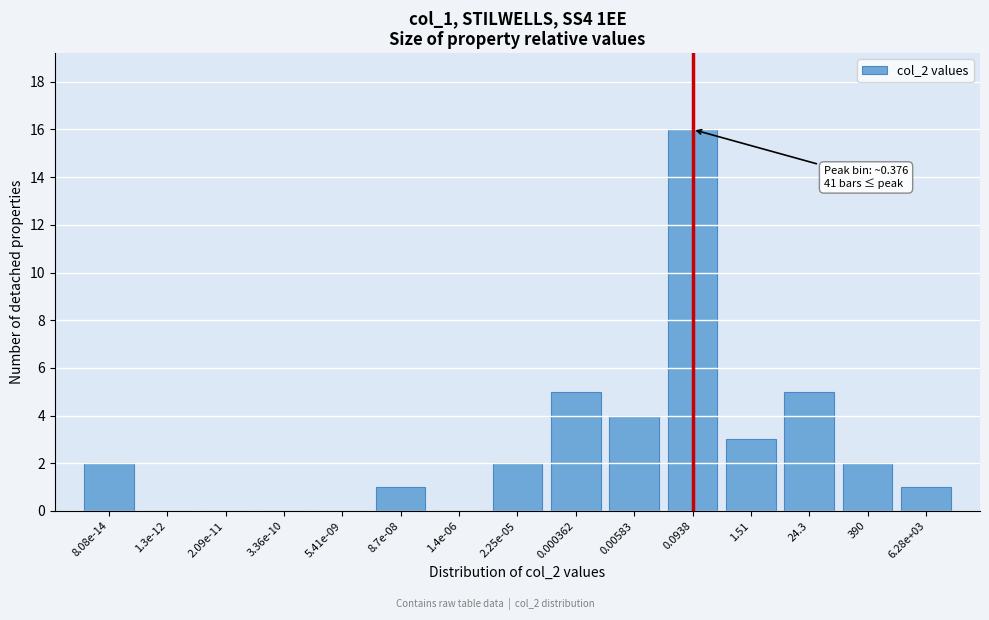

Reading left to right, what are all the values shown in this chart?

8.08e-14=2	1.3e-12=0	2.09e-11=0	3.36e-10=0	5.41e-09=0	8.7e-08=1	1.4e-06=0	2.25e-05=2	0.000362=5	0.00583=4	0.0938=16	1.51=3	24.3=5	390=2	6.28e+03=1